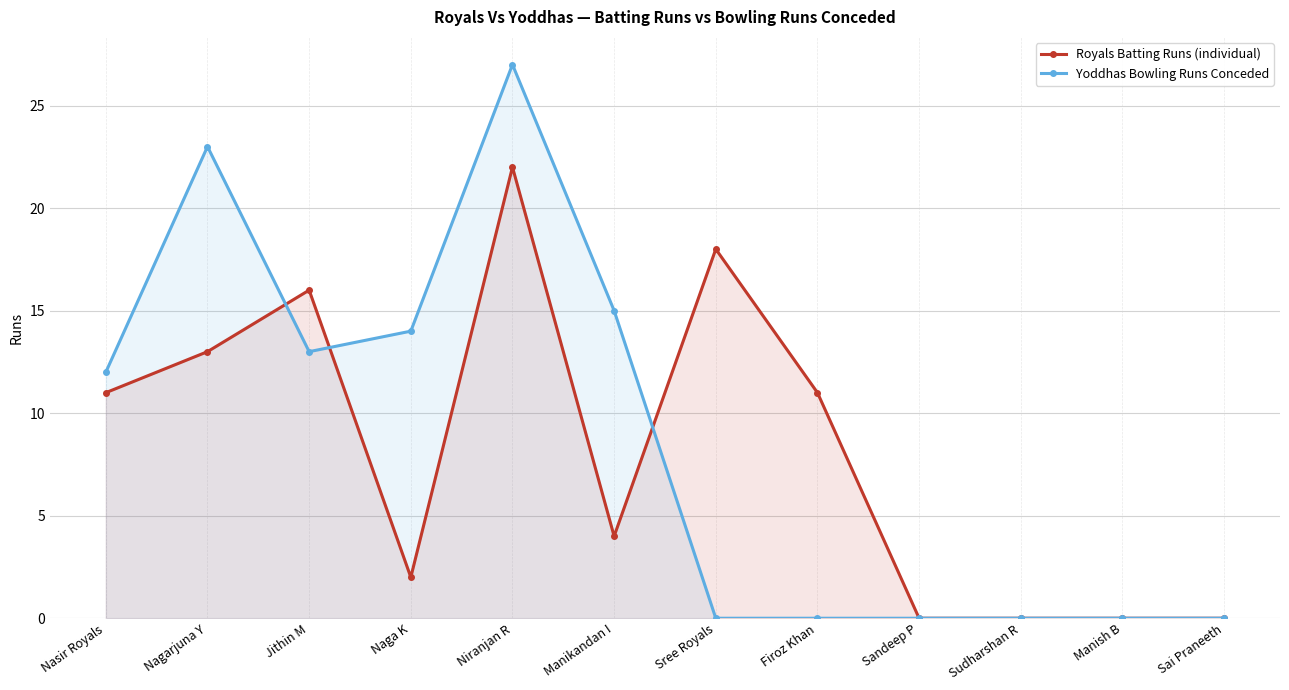

Reading left to right, extract all data points from this chart.

Royals Batting Runs (individual): 11	13	16	2	22	4	18	11	0	0	0	0
Yoddhas Bowling Runs Conceded: 12	23	13	14	27	15	0	0	0	0	0	0